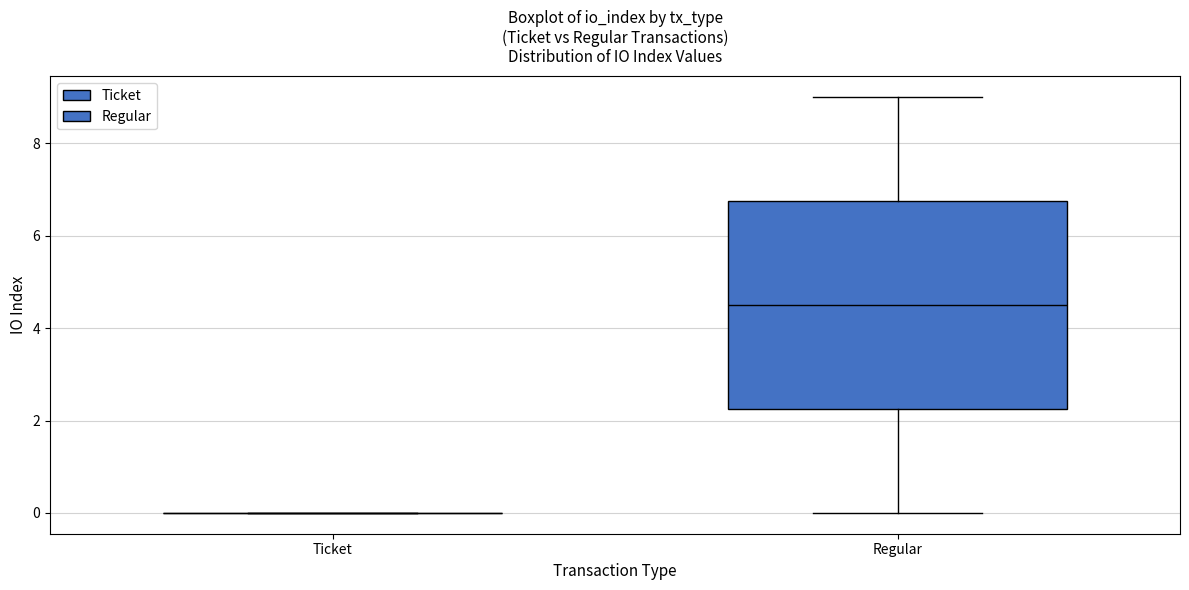

Reading left to right, read every box against the y-axis: the position of its median line, the range the box covers, and the ends of its whiskers. The values are not printed on the chart, so give them approximately, as read against the axis.

Ticket: box collapsed to a line at 0.0, whiskers 0.0 to 0.0
Regular: median 4.6, box 2.2 to 6.8, whiskers 0.0 to 9.0